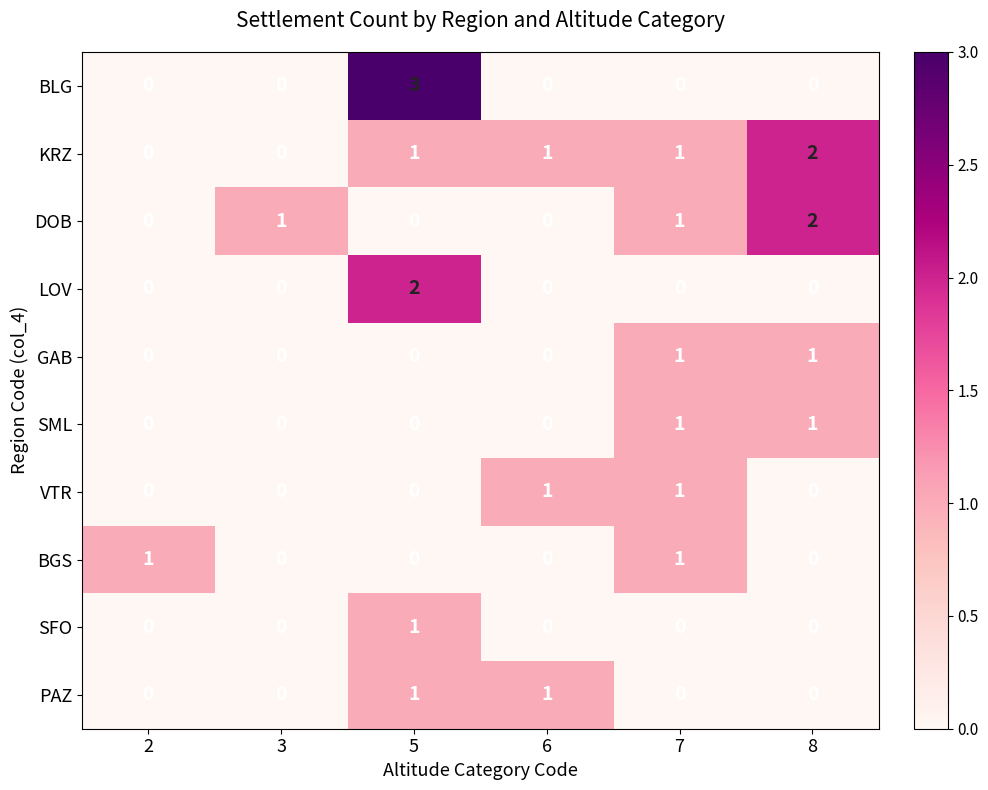

Which series has the largest total across all categories?

KRZ